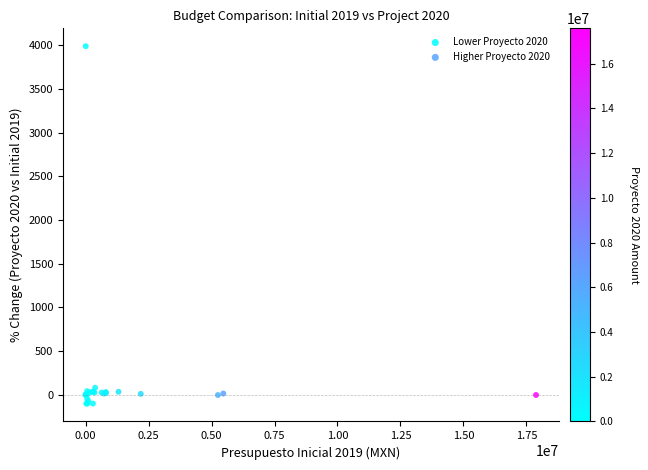

Which series reaches the minimum Y coordinate?

Lower Proyecto 2020